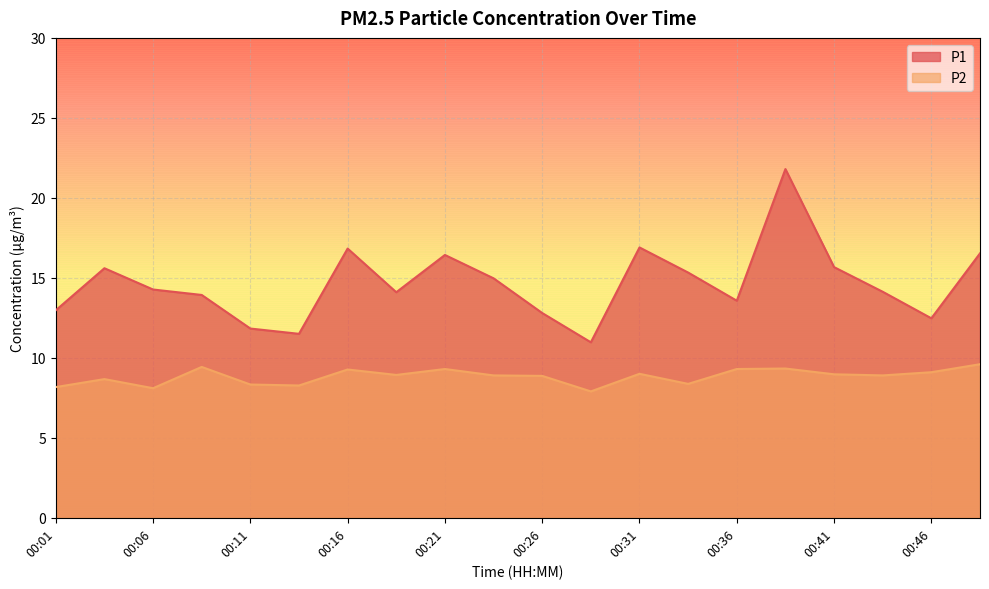

At which category does the chart reach its minimum across all series?

00:29